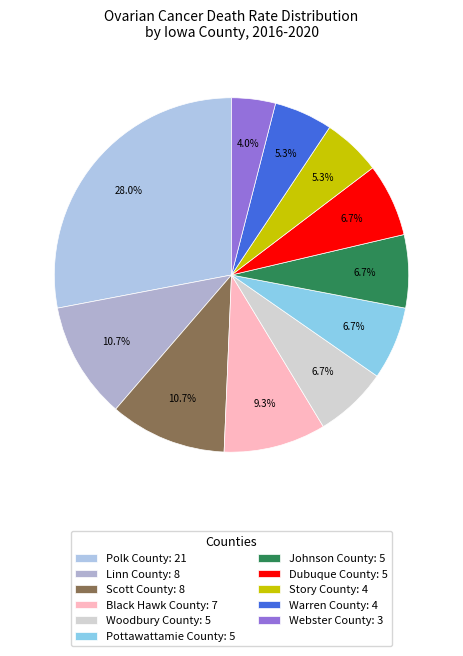

Which has a higher value, Dubuque County or Story County?

Dubuque County